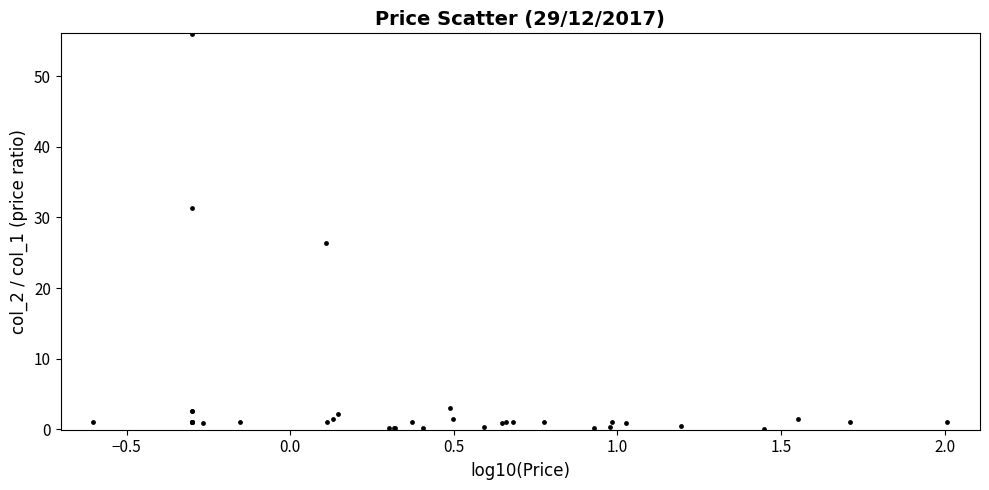

What Y value in the scatter plot is closest to 28?

26.4